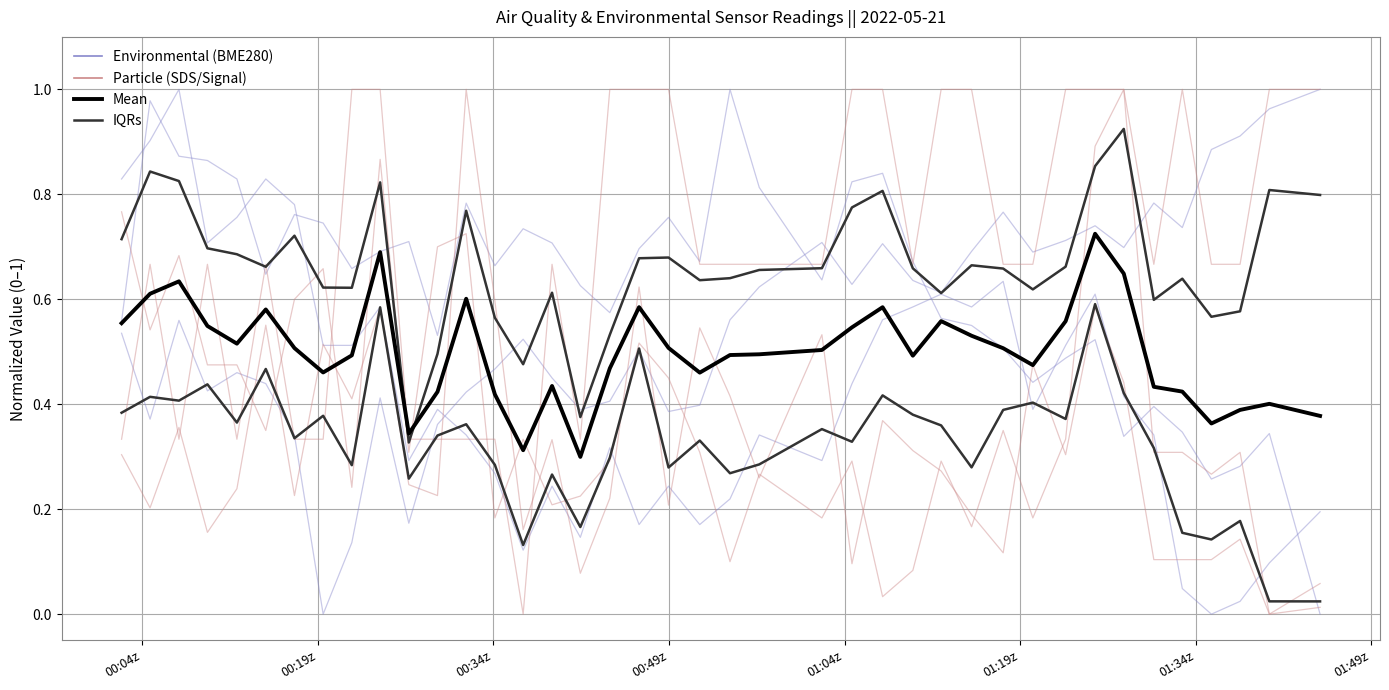

The value of SDS_P1 at 18 is 0.9. True or false?

False